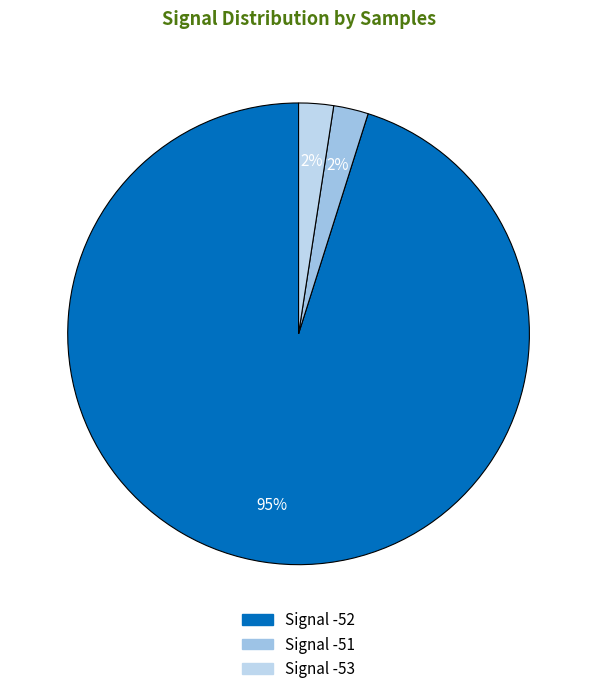

Is there a majority slice in this chart?

Yes